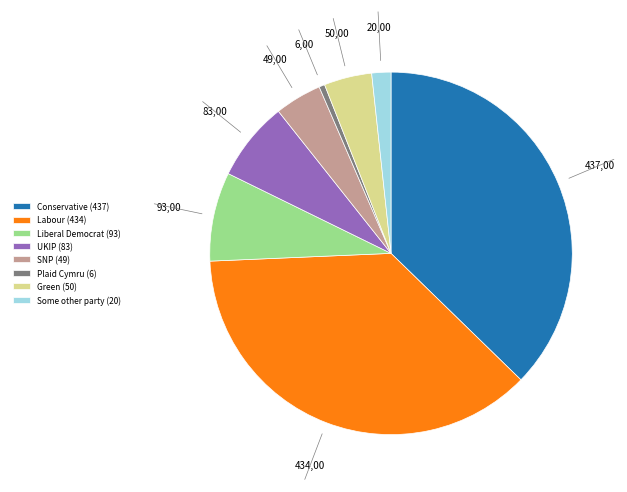

Combined, do Conservative (437) and UKIP (83) account for over 50%?

No